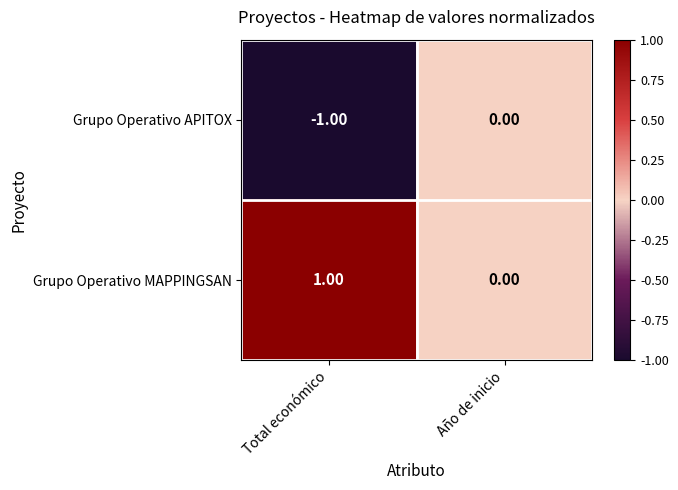

What is the minimum value shown in the chart?

-1